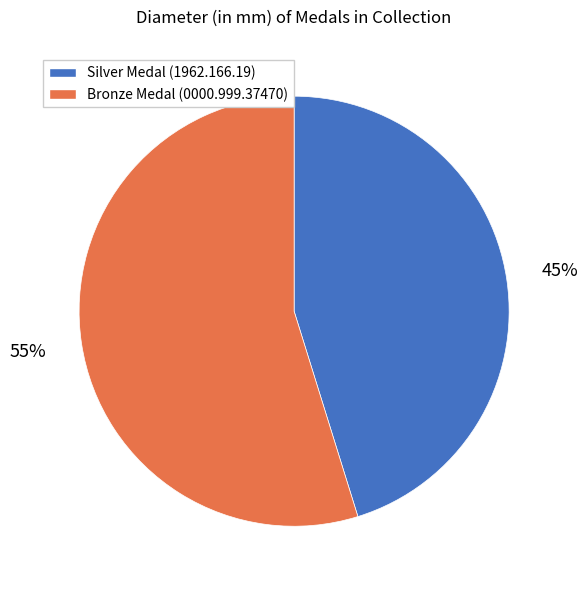

Between Silver Medal (1962.166.19) and Bronze Medal (0000.999.37470), which is larger?

Bronze Medal (0000.999.37470)